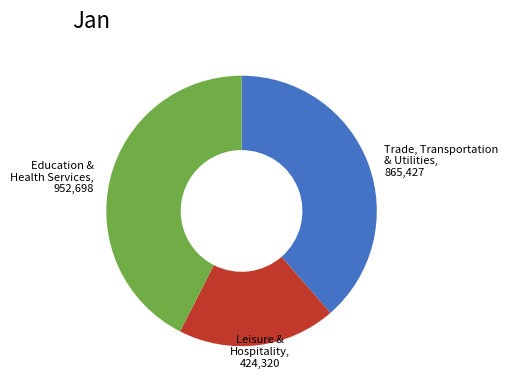

Between Trade, Transportation & Utilities and Education & Health Services, which is larger?

Education & Health Services